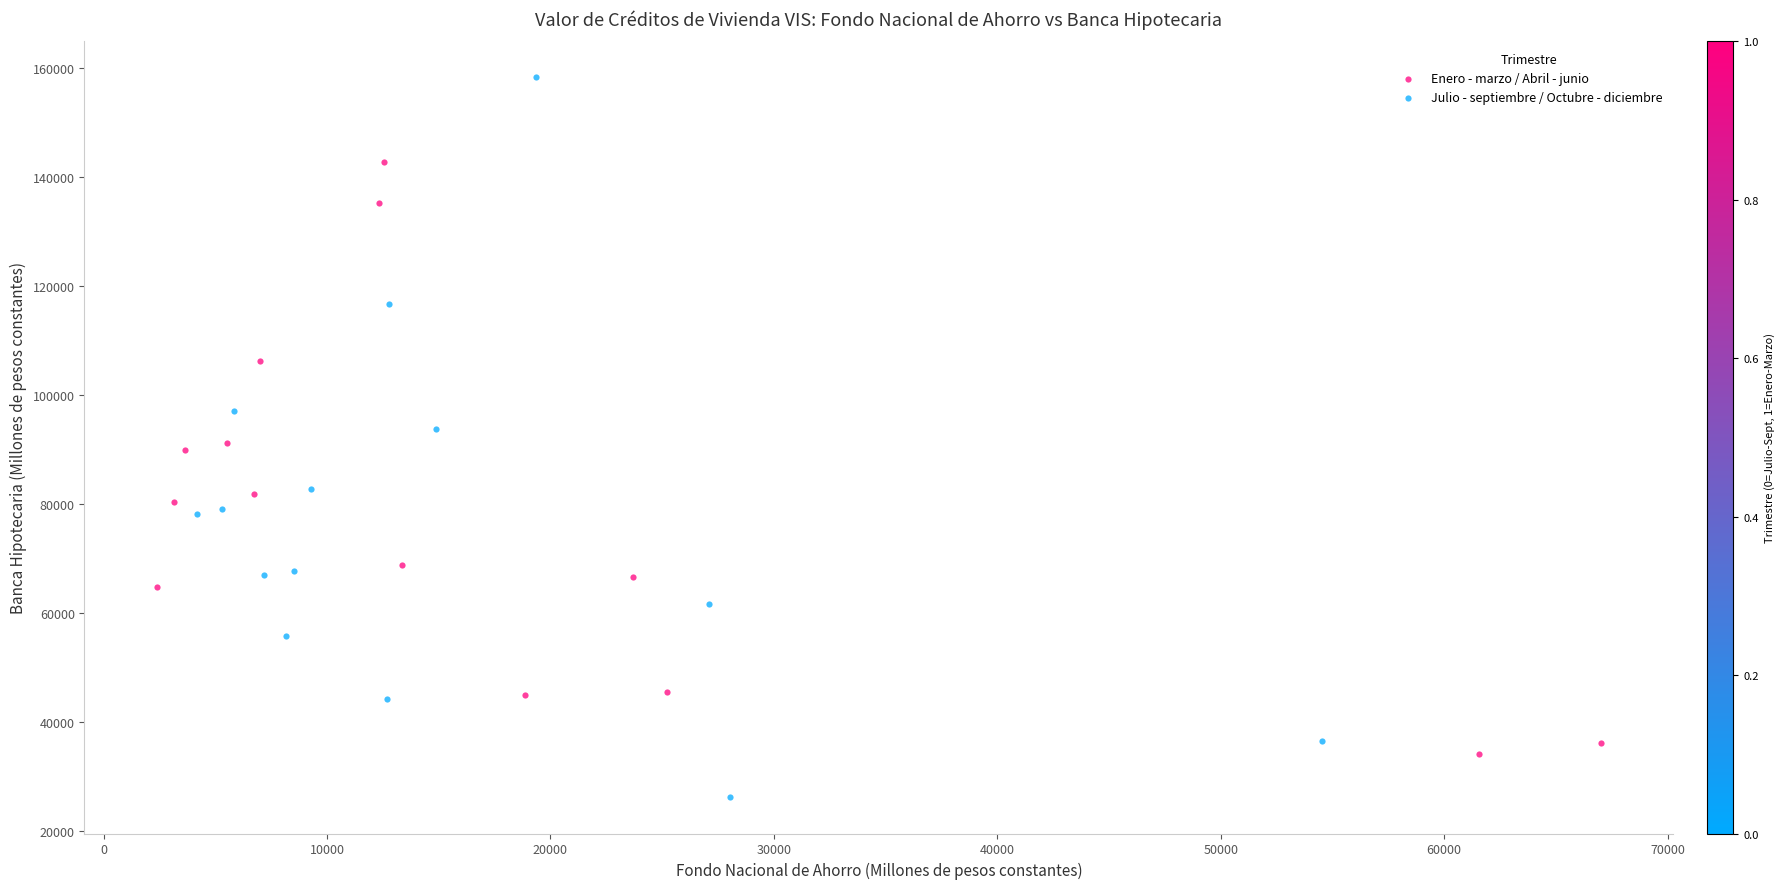

Which series has the largest Y range (max minus min)?

Julio - septiembre / Octubre - diciembre